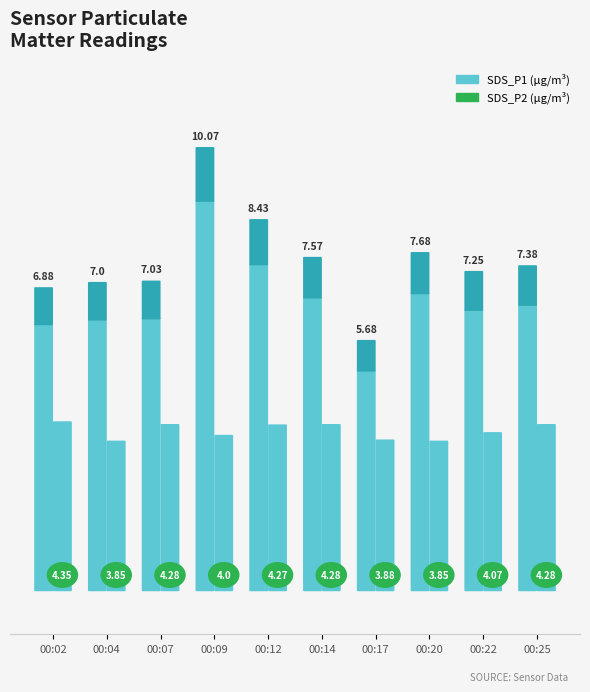

Does the chart contain stacked bars?

No